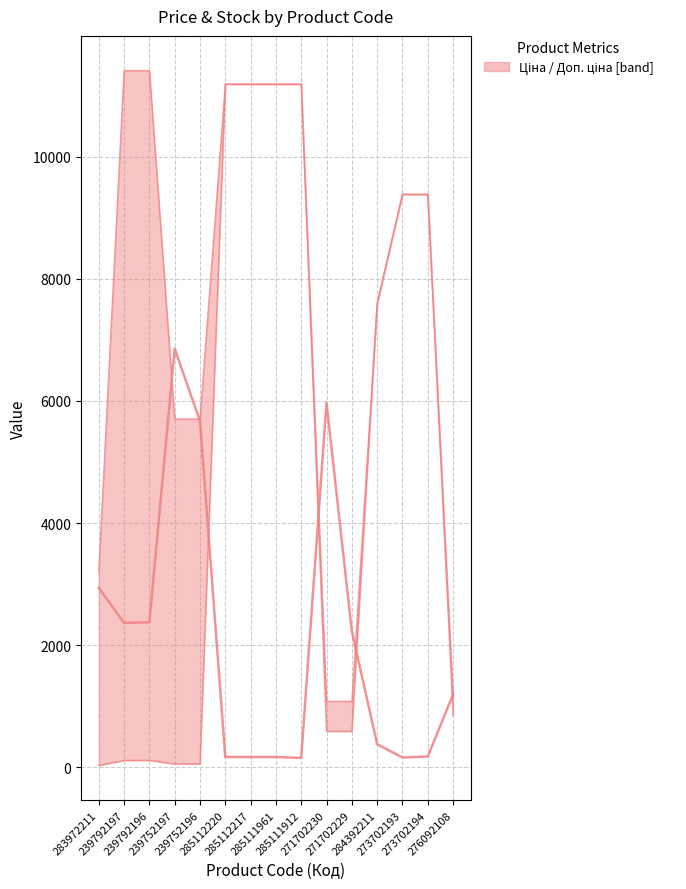

Is this an area chart (filled region under the line)?

No